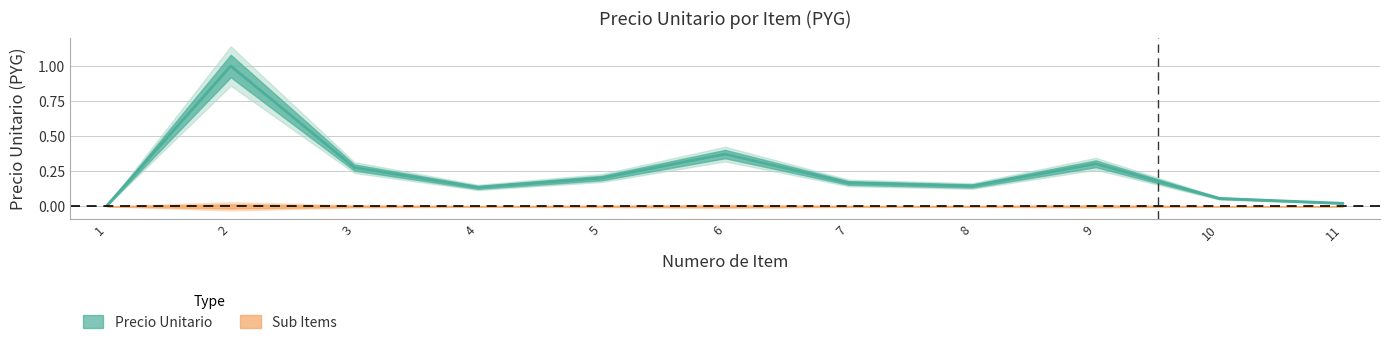

What is the difference between the values at 4 and 5?

0.1